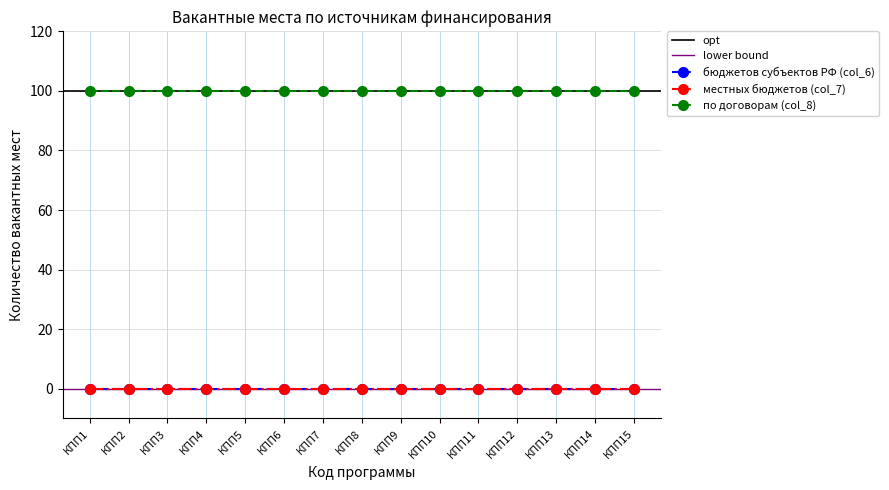

Which series has the widest spread of values?

бюджетов субъектов РФ (col_6)